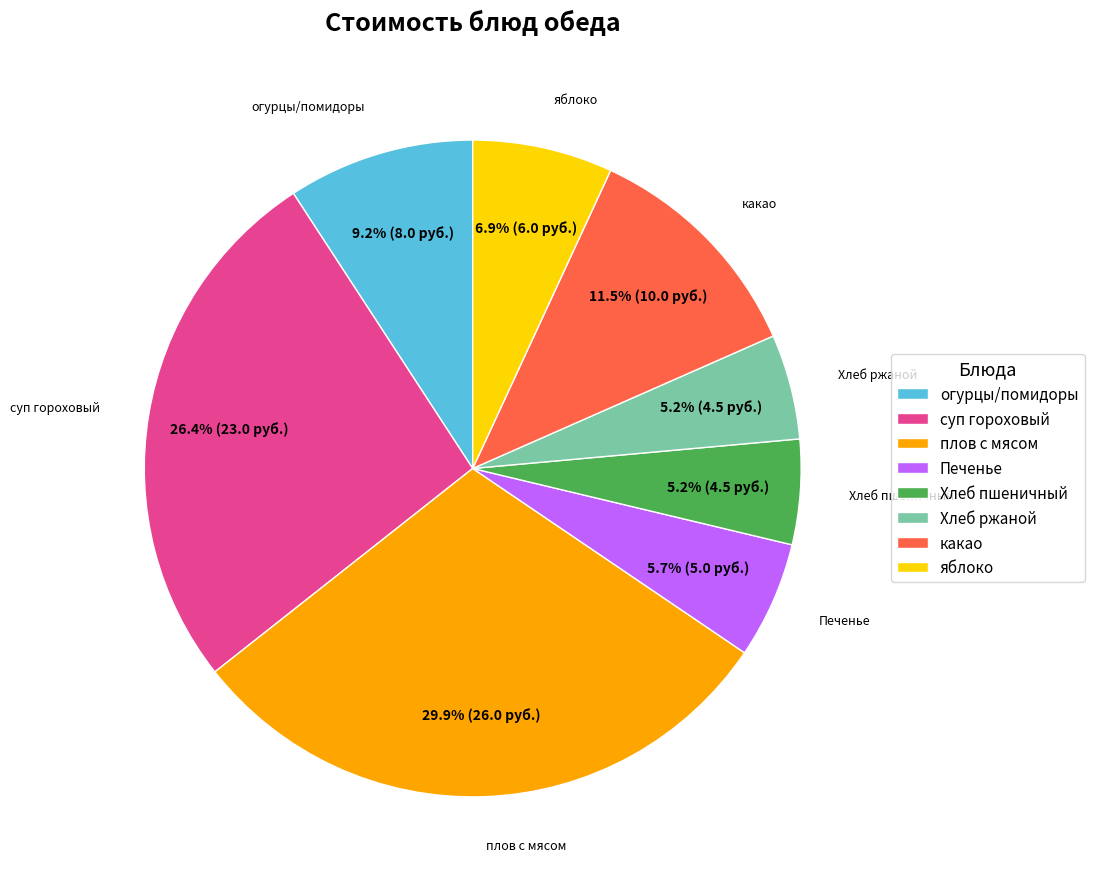

The Хлеб ржаной slice represents 1% of the pie. True or false?

False